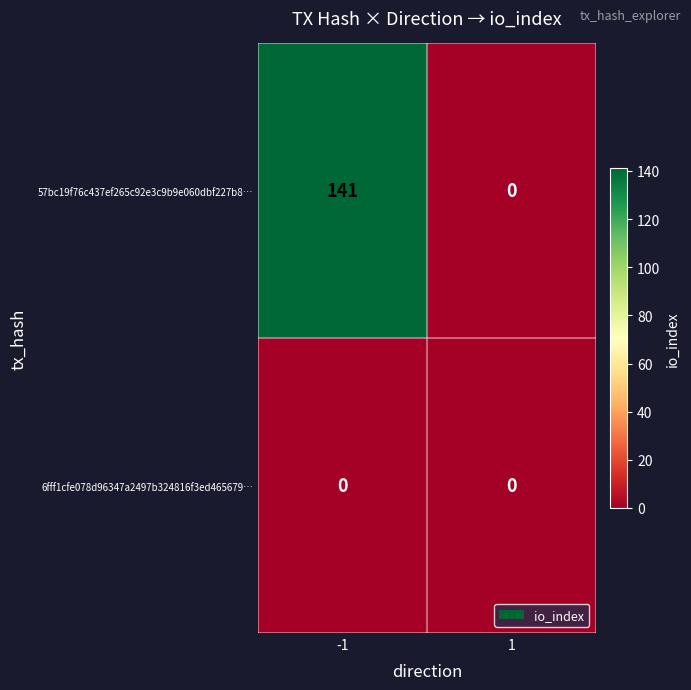

Reading left to right, transcribe all the data shown in this chart.

57bc19f76c437ef265c92e3c9b9e060dbf227b8…: 141	0
6fff1cfe078d96347a2497b324816f3ed465679…: 0	0